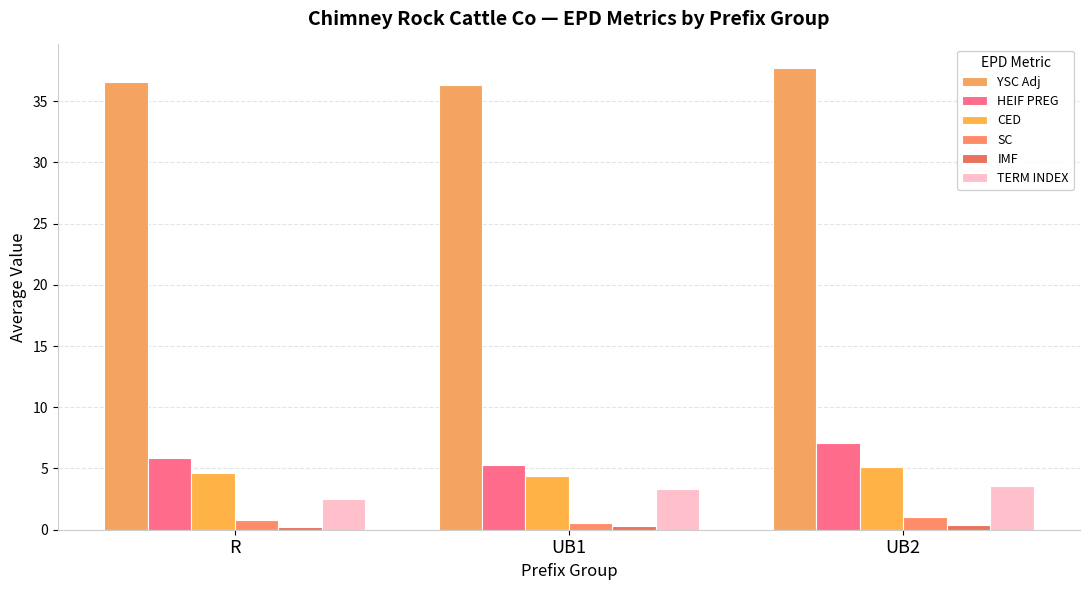

What is the maximum value shown in the chart?

37.7